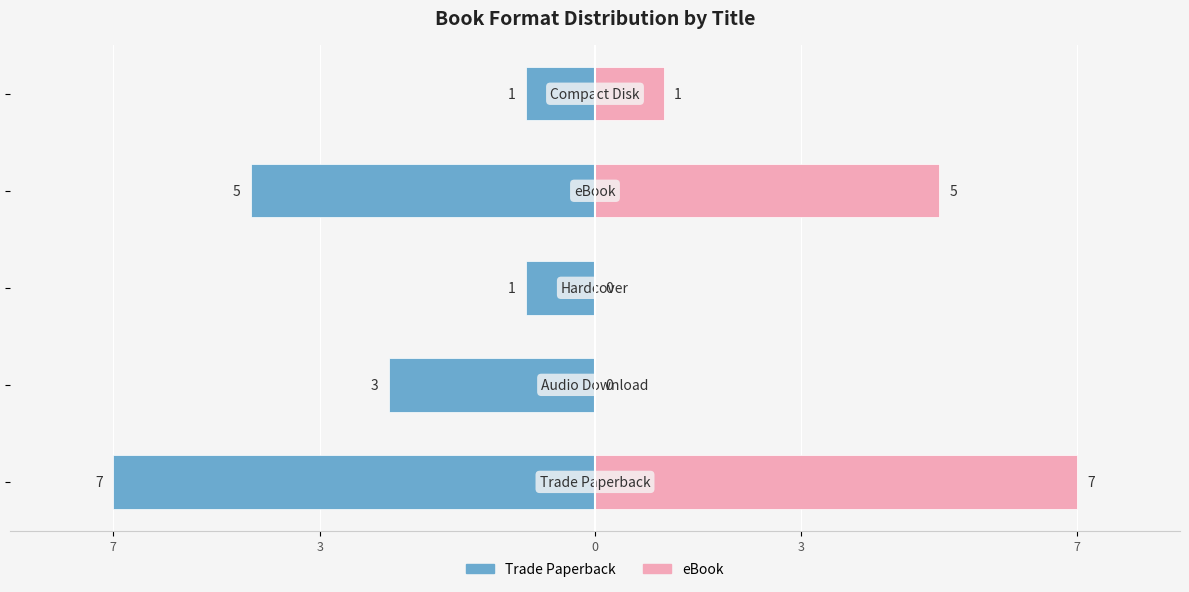

True or false: eBook has a value of 12 at 7.

False